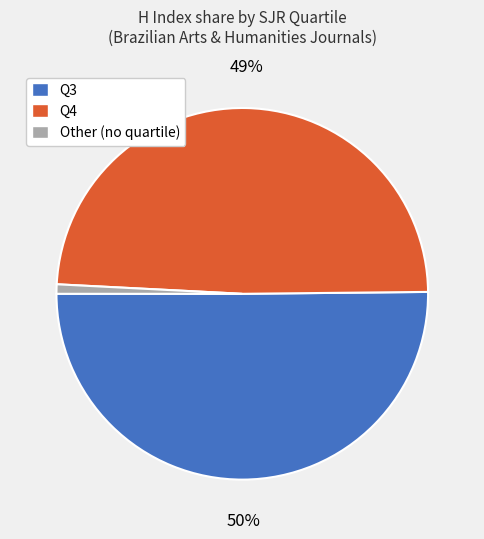

Does Other represent more than half of the total?

No